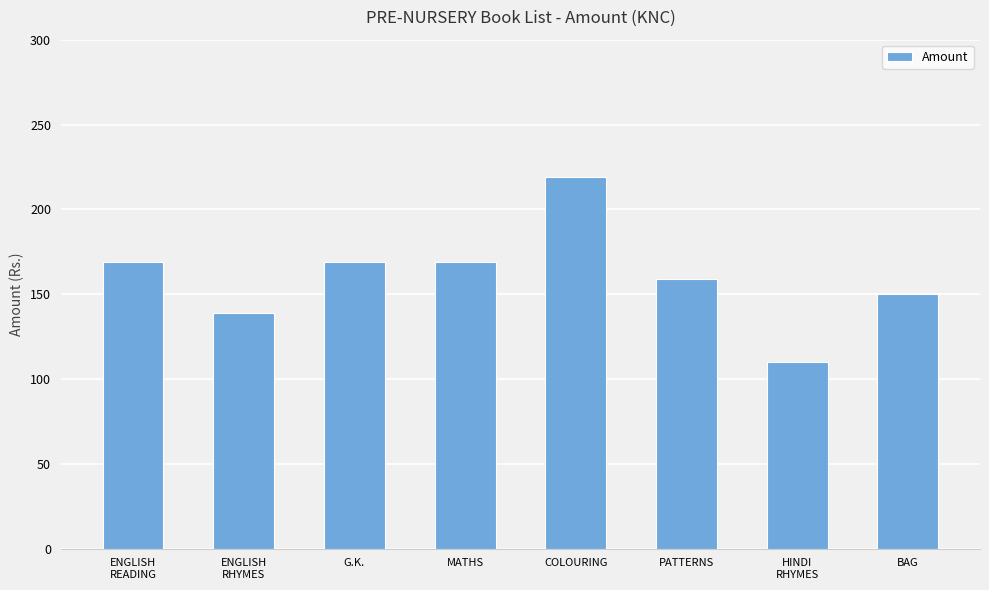

What is the minimum value shown in the chart?

110